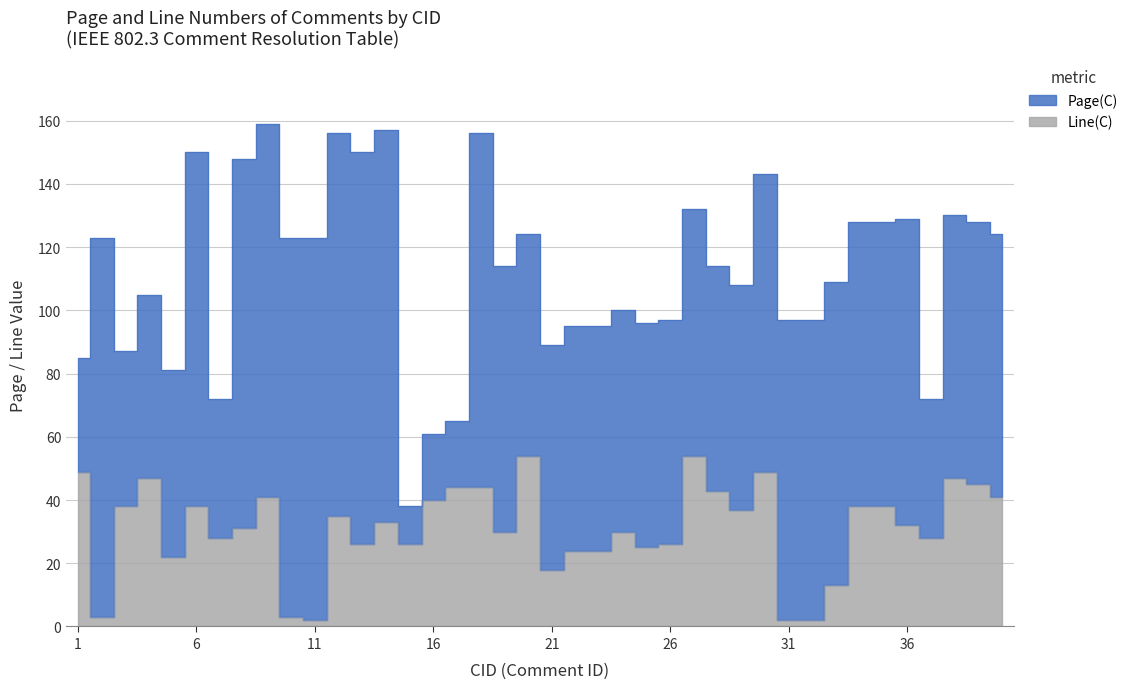

The chart shows a value of 54 at 12. True or false?

False